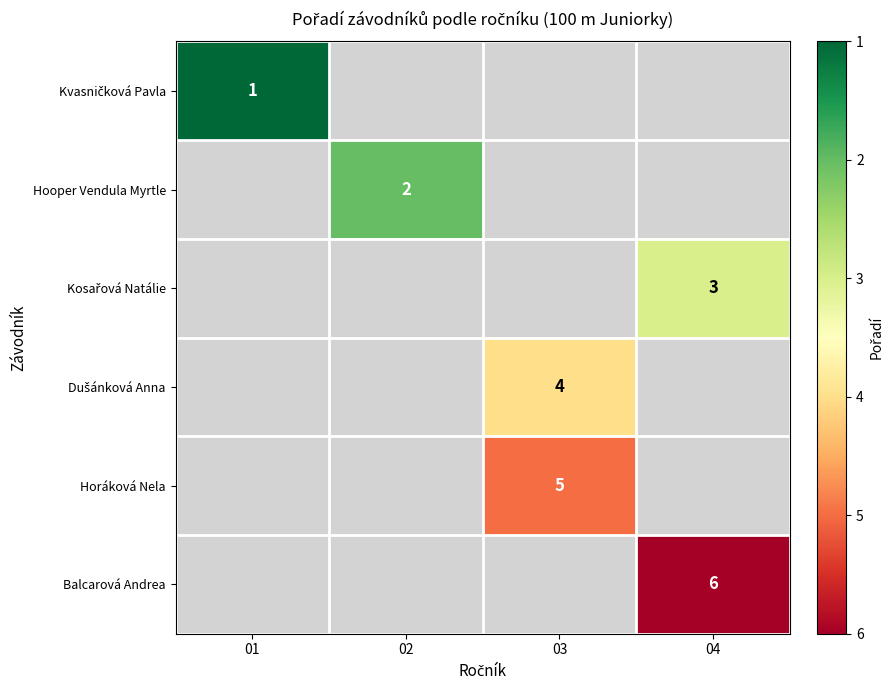

True or false: Horáková Nela has a value of 5 at 03.

True